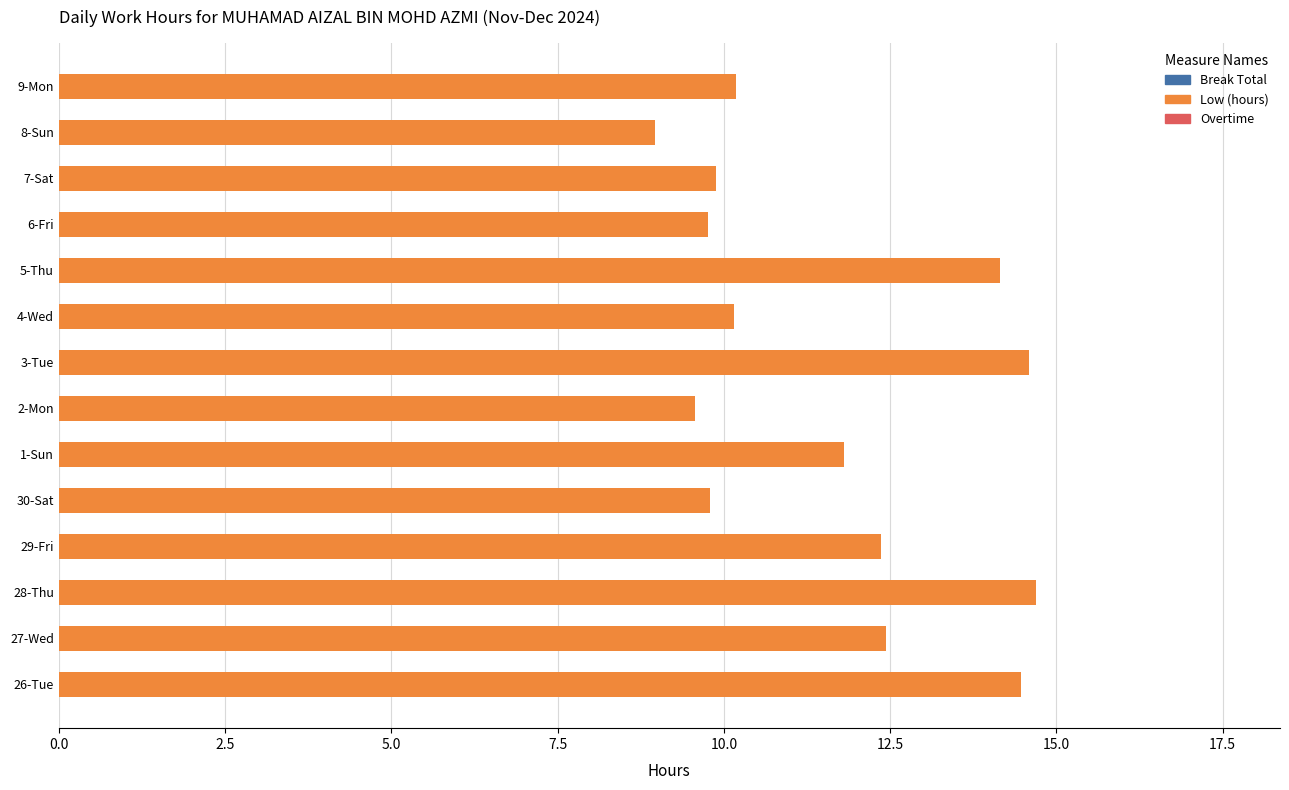

What is the sum of the values at 30-Sat and 27-Wed?

22.2